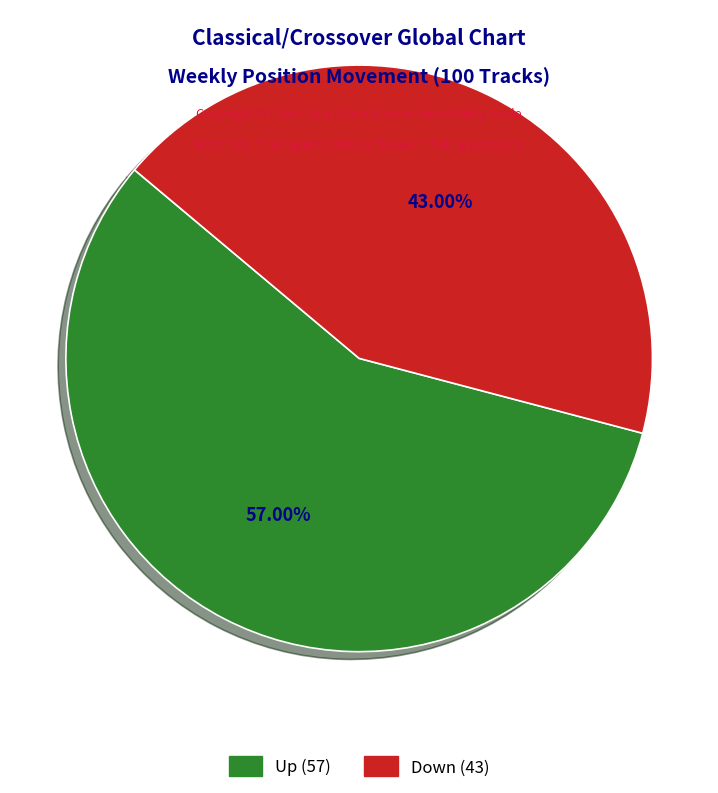

Does any single category account for the majority?

Yes